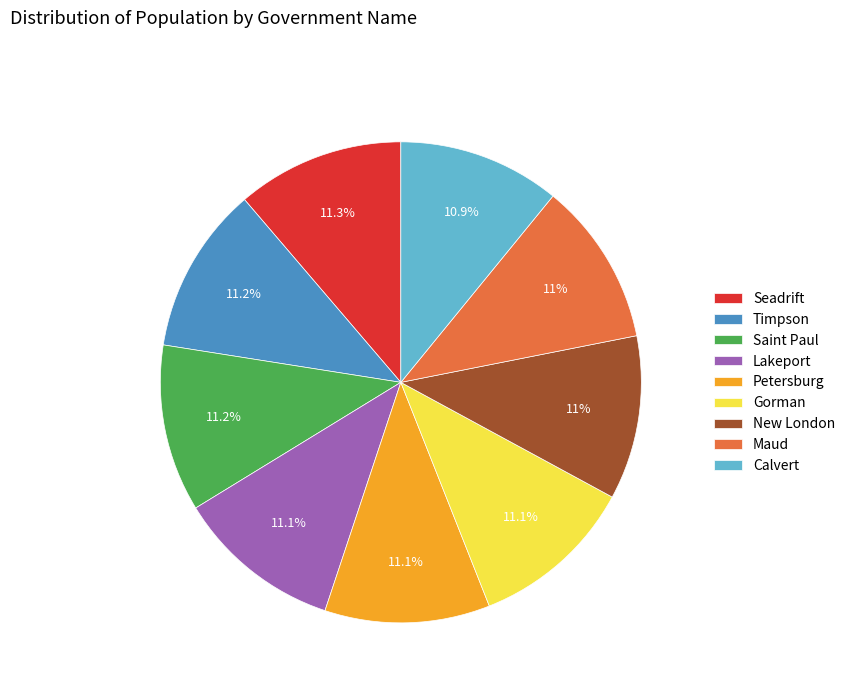

Is there any slice that represents more than half of the pie?

No